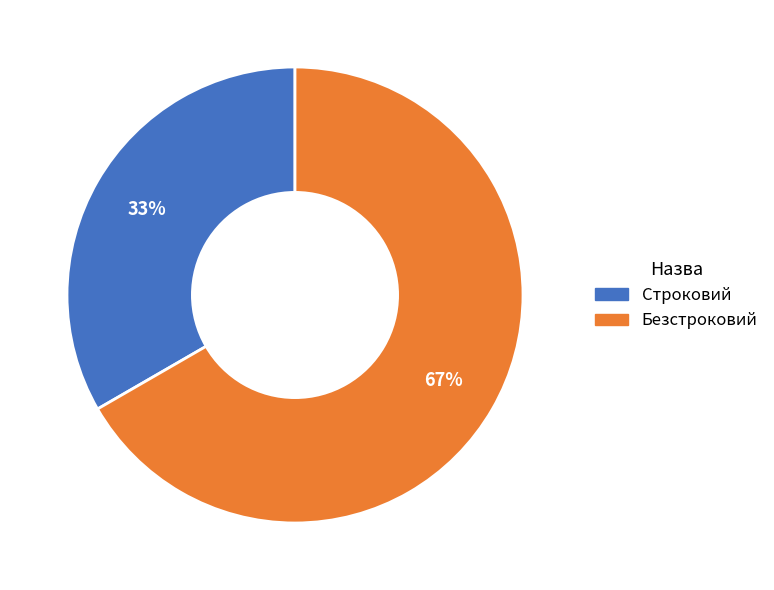

What is the majority slice?

Безстроковий